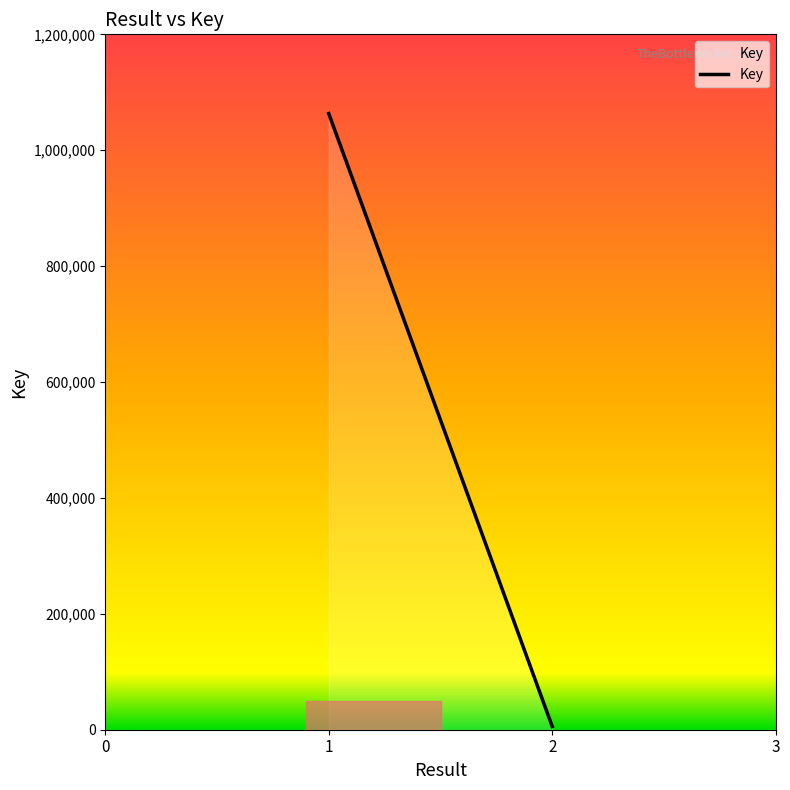

What is the change in value from 1 to 2?

-1057635